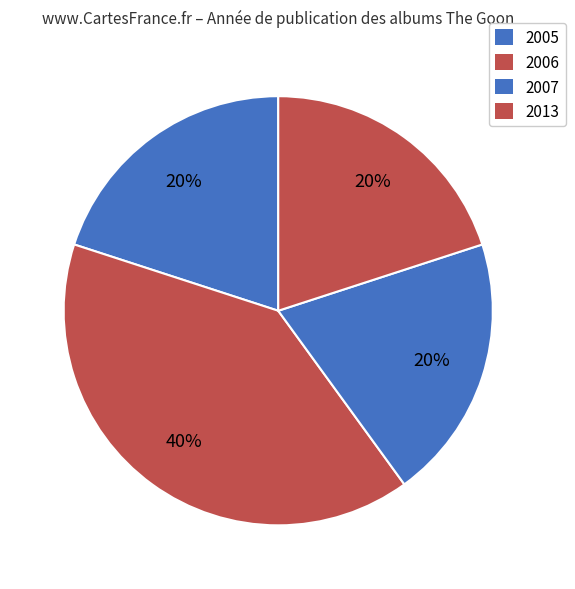

How many segments does this pie chart have?

4